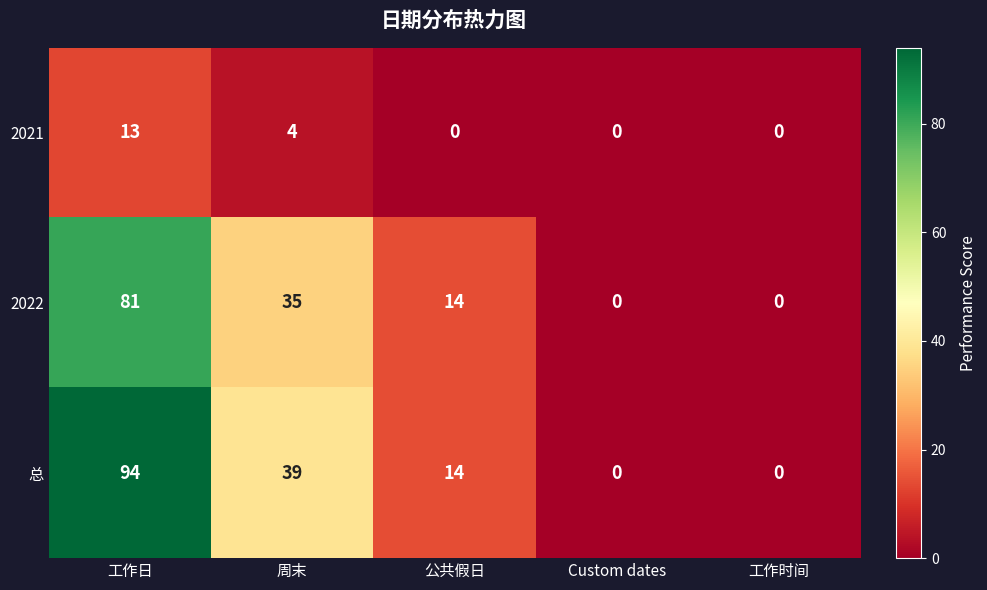

What is the sum of all 总 values?

147